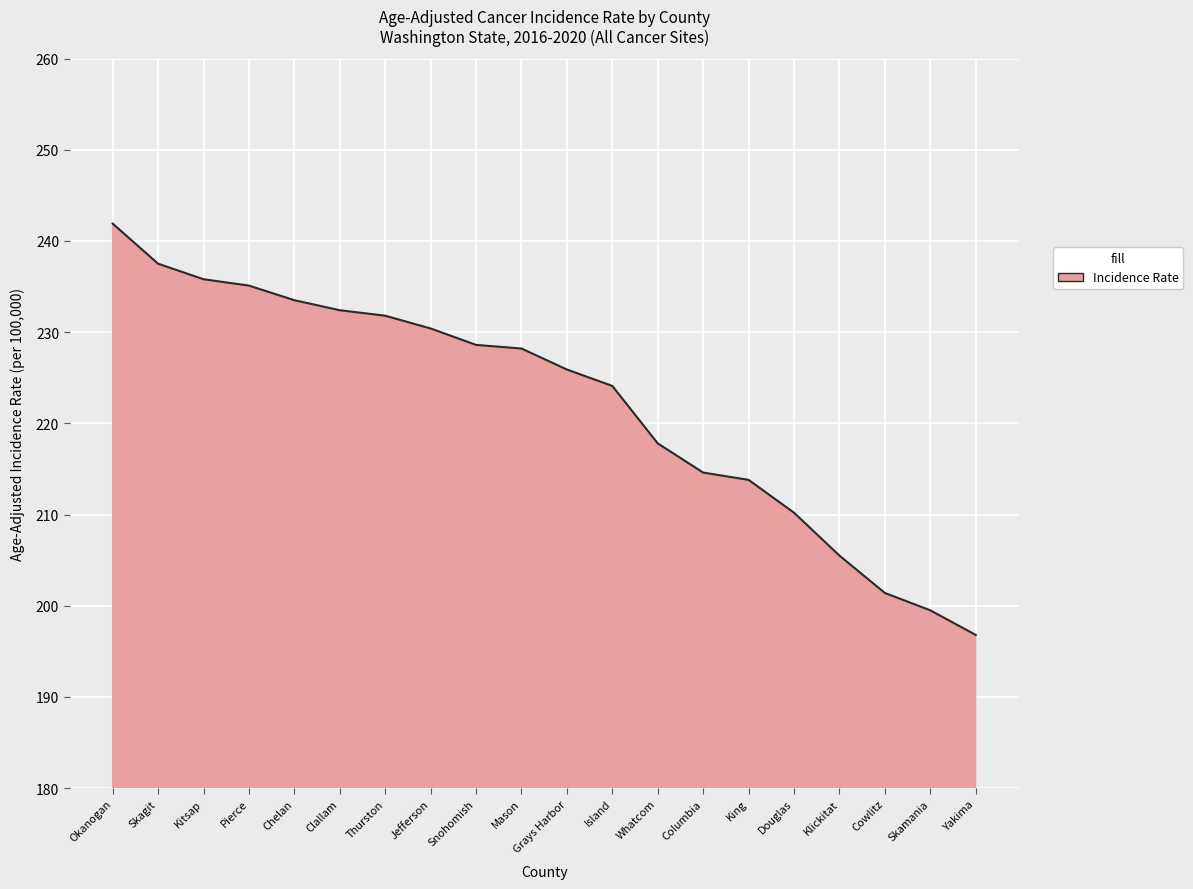

How many lines are shown in the chart?

1